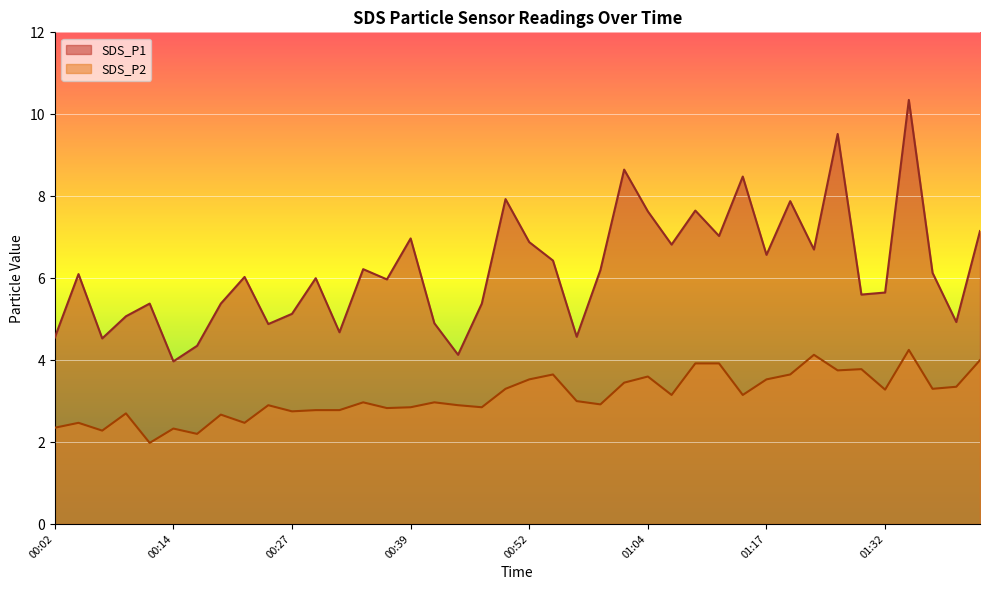

What is the total value across all series at 00:37?

8.8